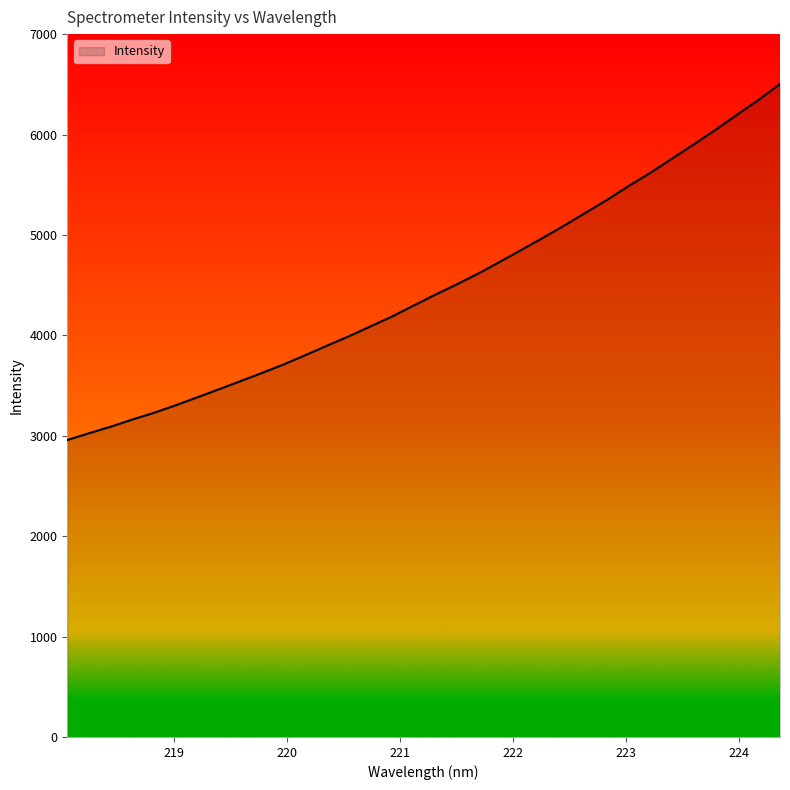

What is the difference between the maximum and minimum values?

3546.3